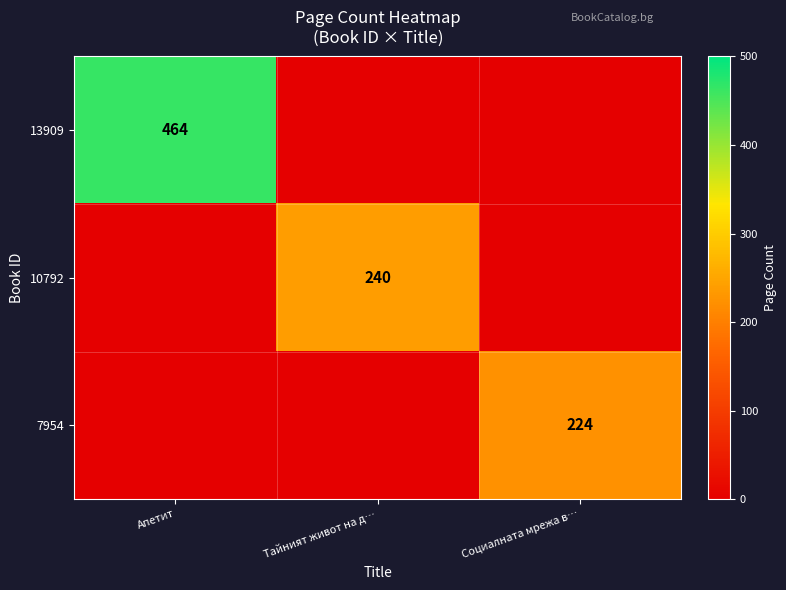

Rank the categories by 10792 value from lowest to highest.

Апетит, Социалната мрежа в…, Тайният живот на д…